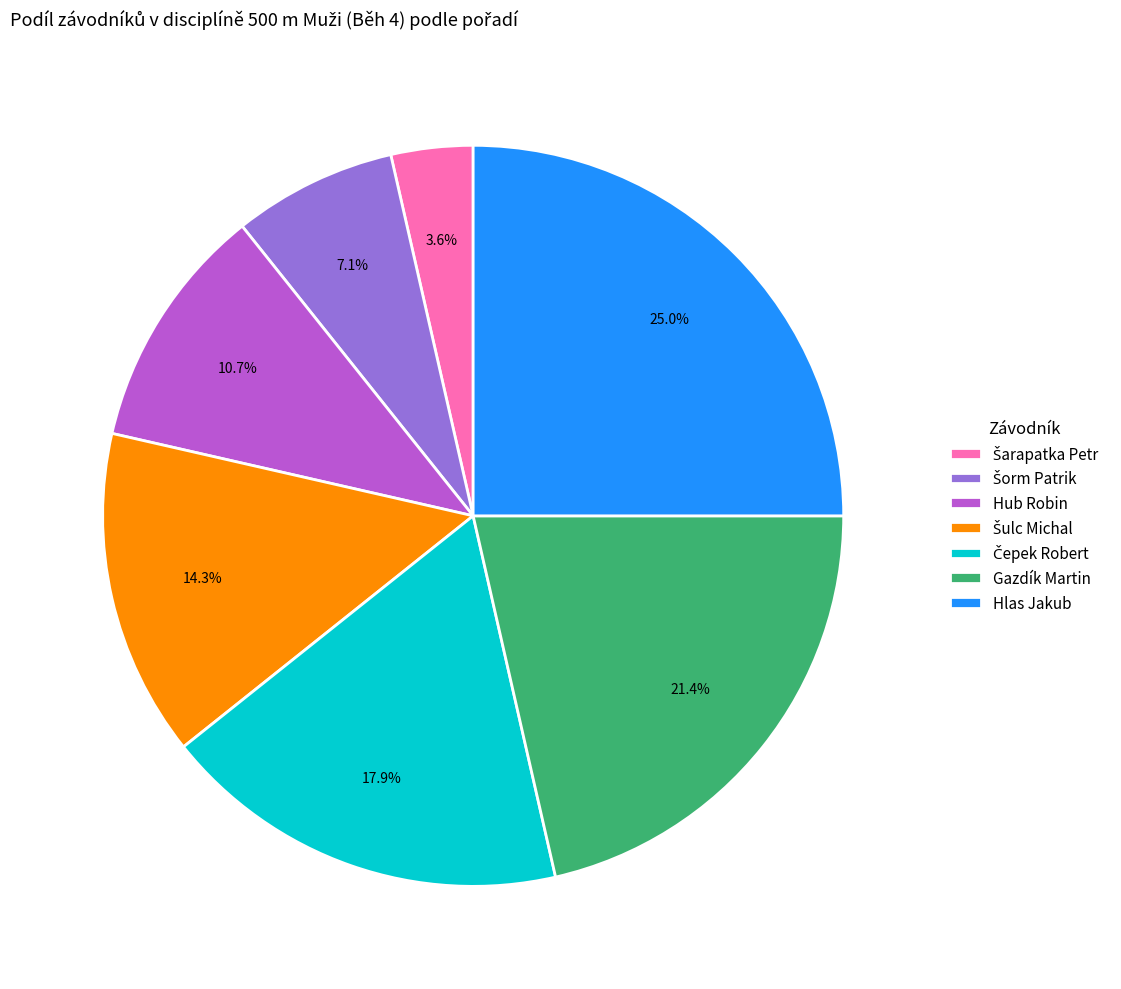

Which slice is the largest?

Hlas Jakub